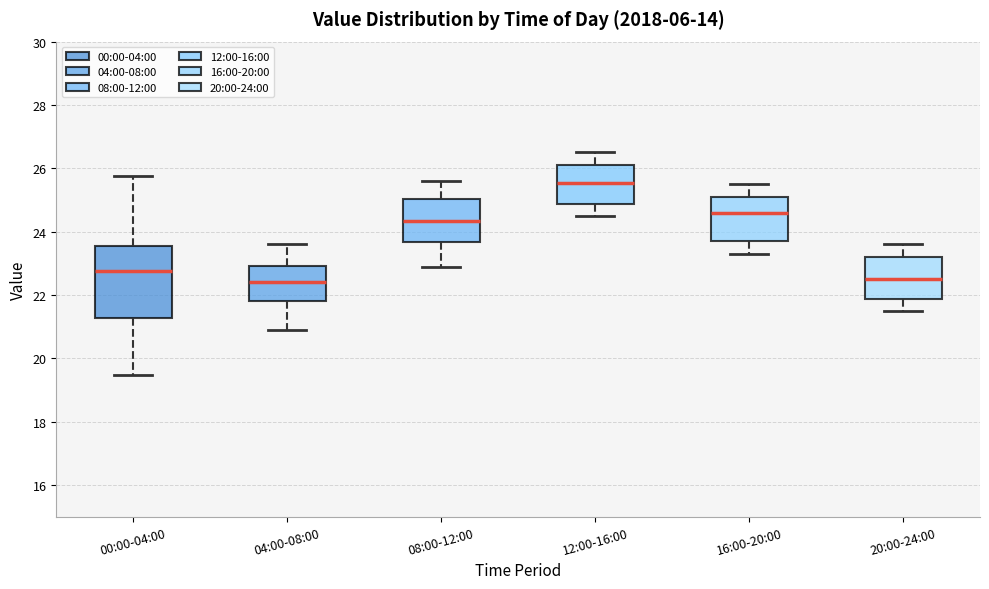

Reading left to right, read every box against the y-axis: the position of its median line, the range the box covers, and the ends of its whiskers. The values are not printed on the chart, so give them approximately, as read against the axis.

00:00-04:00: median 22.8, box 21.2 to 23.6, whiskers 19.4 to 25.8
04:00-08:00: median 22.4, box 21.8 to 23.0, whiskers 21.0 to 23.6
08:00-12:00: median 24.4, box 23.6 to 25.0, whiskers 23.0 to 25.6
12:00-16:00: median 25.6, box 24.8 to 26.2, whiskers 24.6 to 26.6
16:00-20:00: median 24.6, box 23.8 to 25.2, whiskers 23.4 to 25.6
20:00-24:00: median 22.6, box 21.8 to 23.2, whiskers 21.6 to 23.6